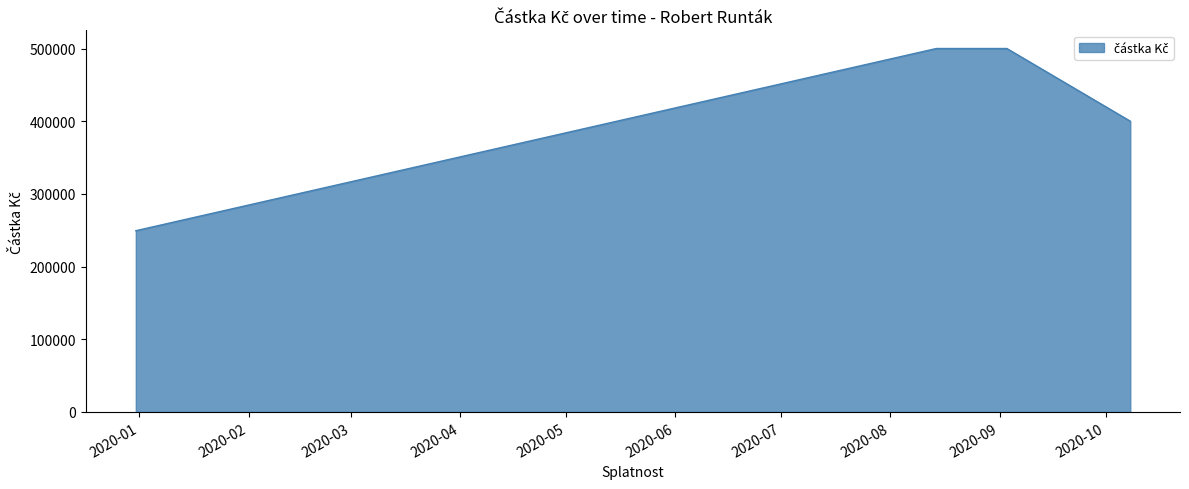

True or false: there are more than 2 points higher than both neighbors.

False